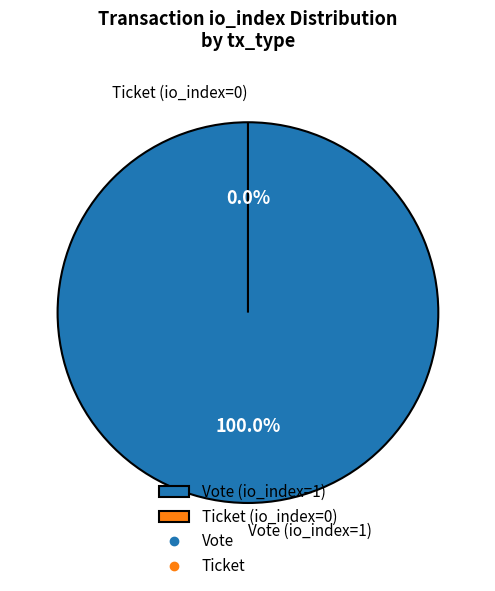

True or false: Ticket (io_index=0) accounts for 1% of the total.

False